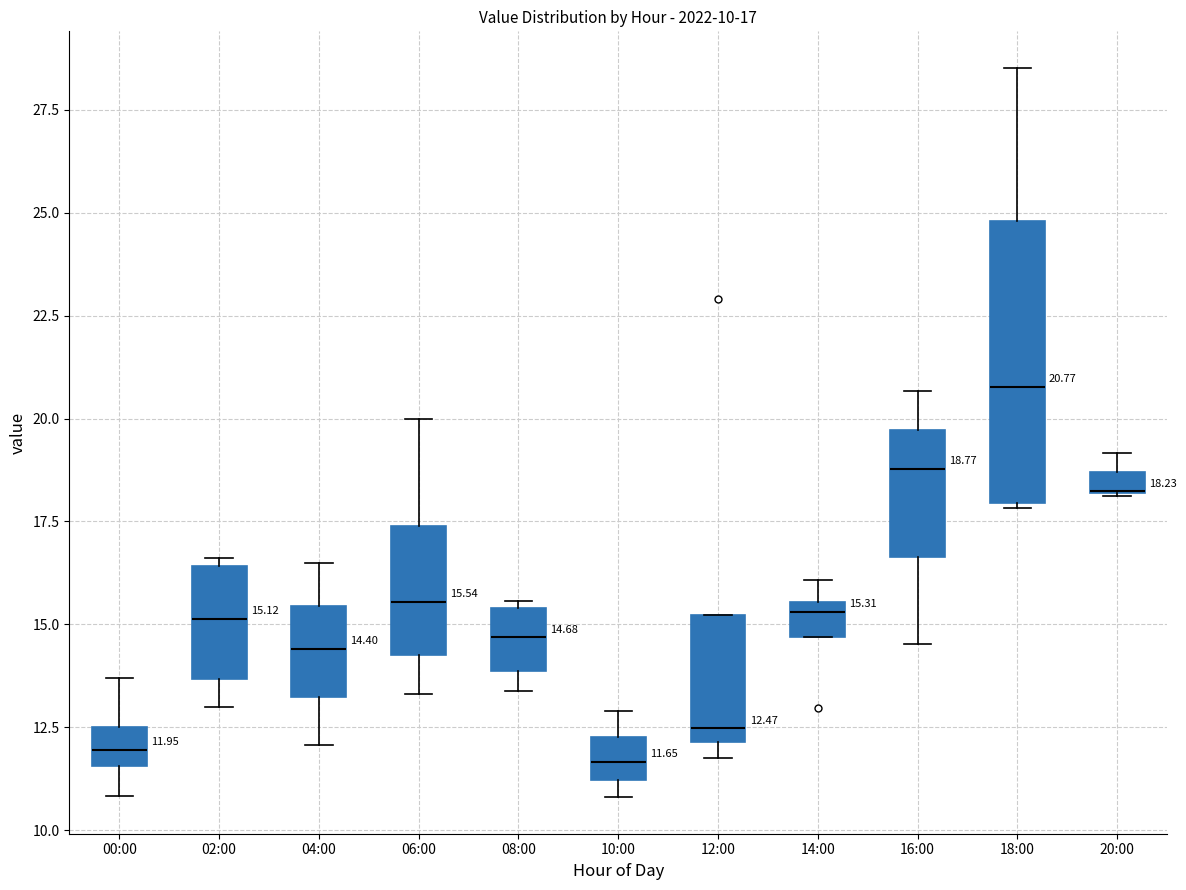

Which box is the tallest, from its lower edge to its upper edge?

18:00